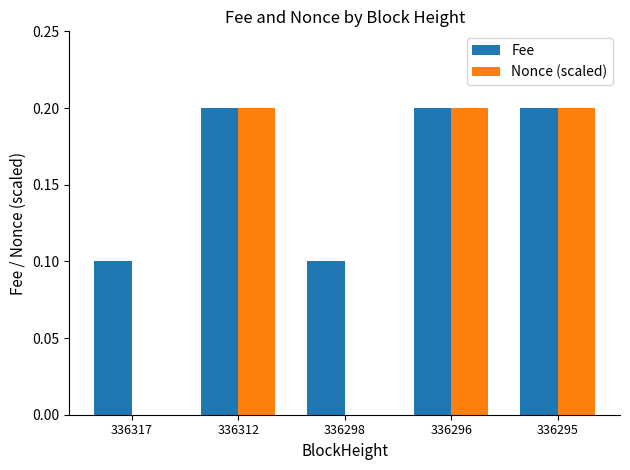

What are all the series names shown in the legend?

Fee, Nonce (scaled)